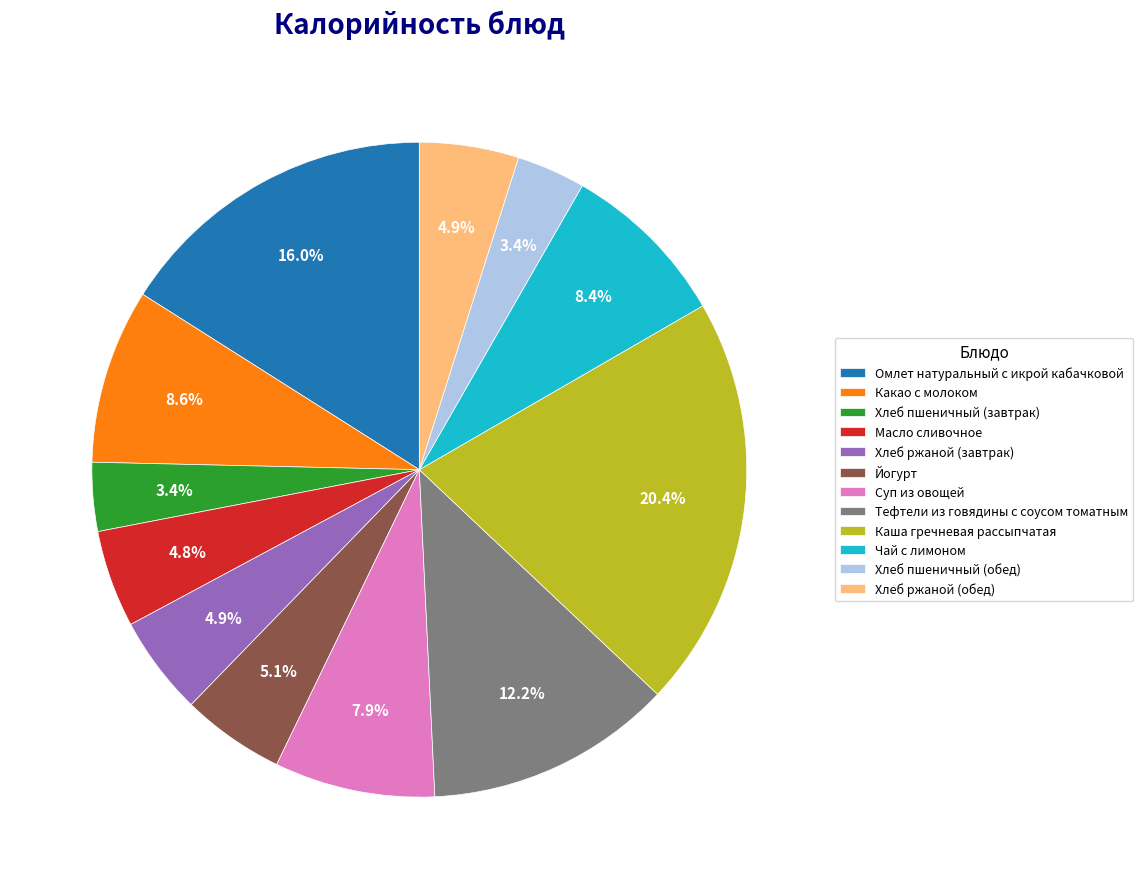

What is the largest slice in the pie chart?

Каша гречневая рассыпчатая